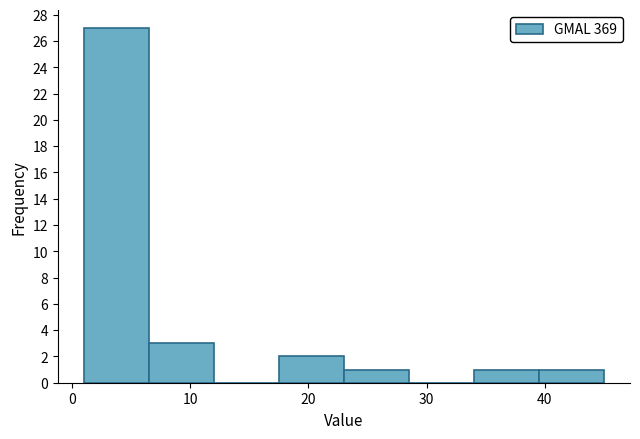

Reading left to right, list every bar in this chart as the range it spans on the x-axis followed by its height. Neither the bar edges nor the heights are printed on the chart, so give them approximately, as read against the axes.

1.0 to 6.5: 27
6.5 to 12.0: 3
12.0 to 17.5: 0
17.5 to 23.0: 2
23.0 to 28.5: 1
28.5 to 34.0: 0
34.0 to 39.5: 1
39.5 to 45.0: 1